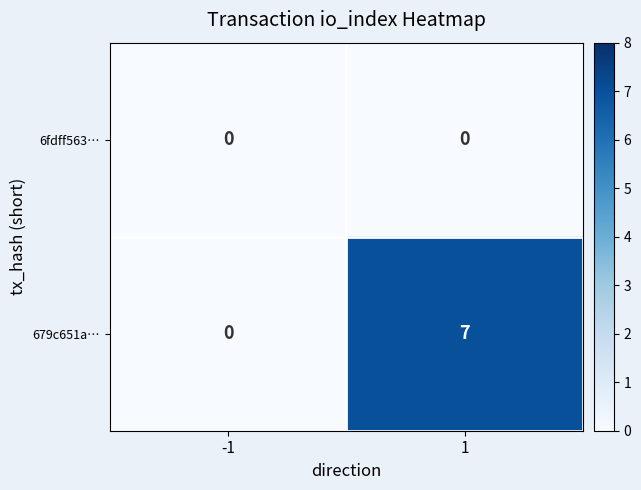

At which category is the sum across all series the highest?

1